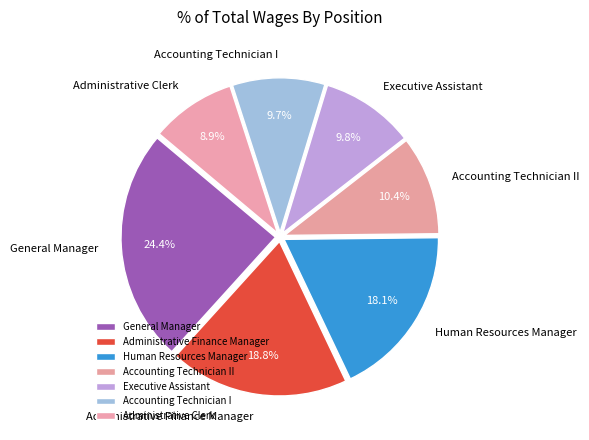

Which category has the smallest portion of the pie?

Administrative Clerk